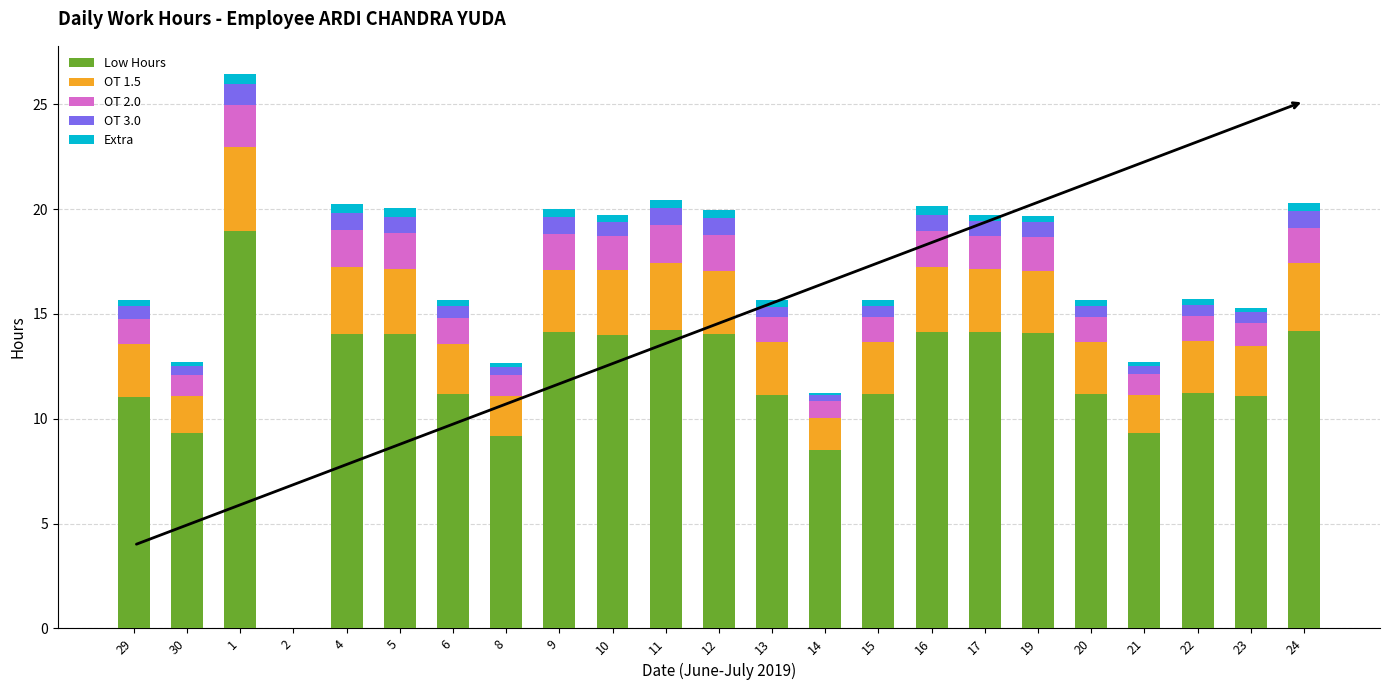

Are the bars grouped side by side (vs. stacked)?

No